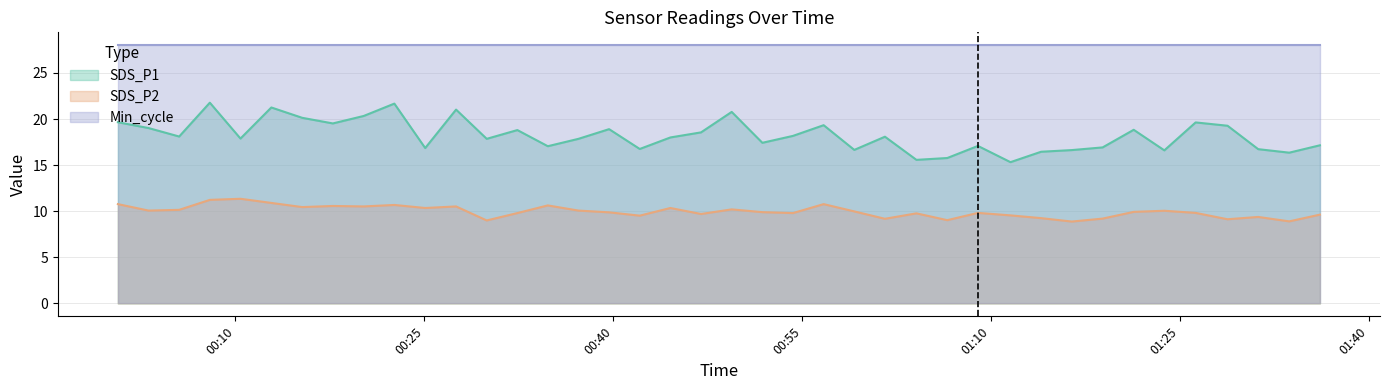

Which category has the highest value in the SDS_P2 series?

2021/10/11 00:10:24